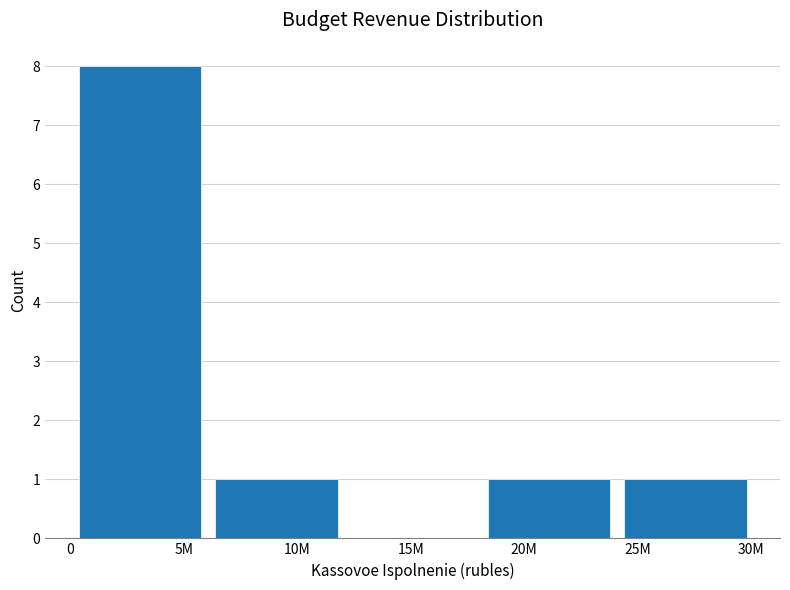

Reading left to right, transcribe all the data shown in this chart.

5M=8	10M=1	15M=0	20M=1	25M=1